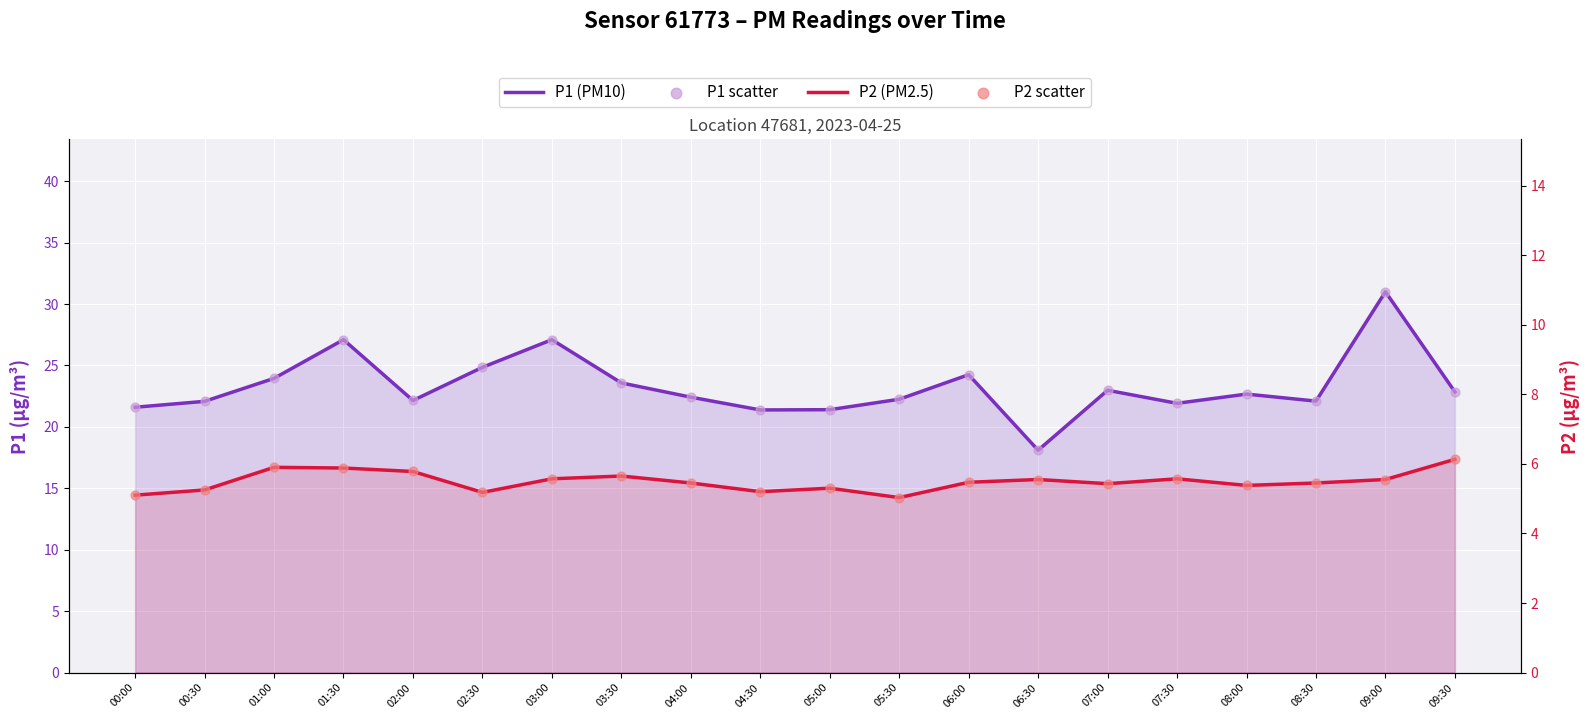

What are all the series names shown in the legend?

P1 (PM10), P1 scatter, P2 (PM2.5), P2 scatter